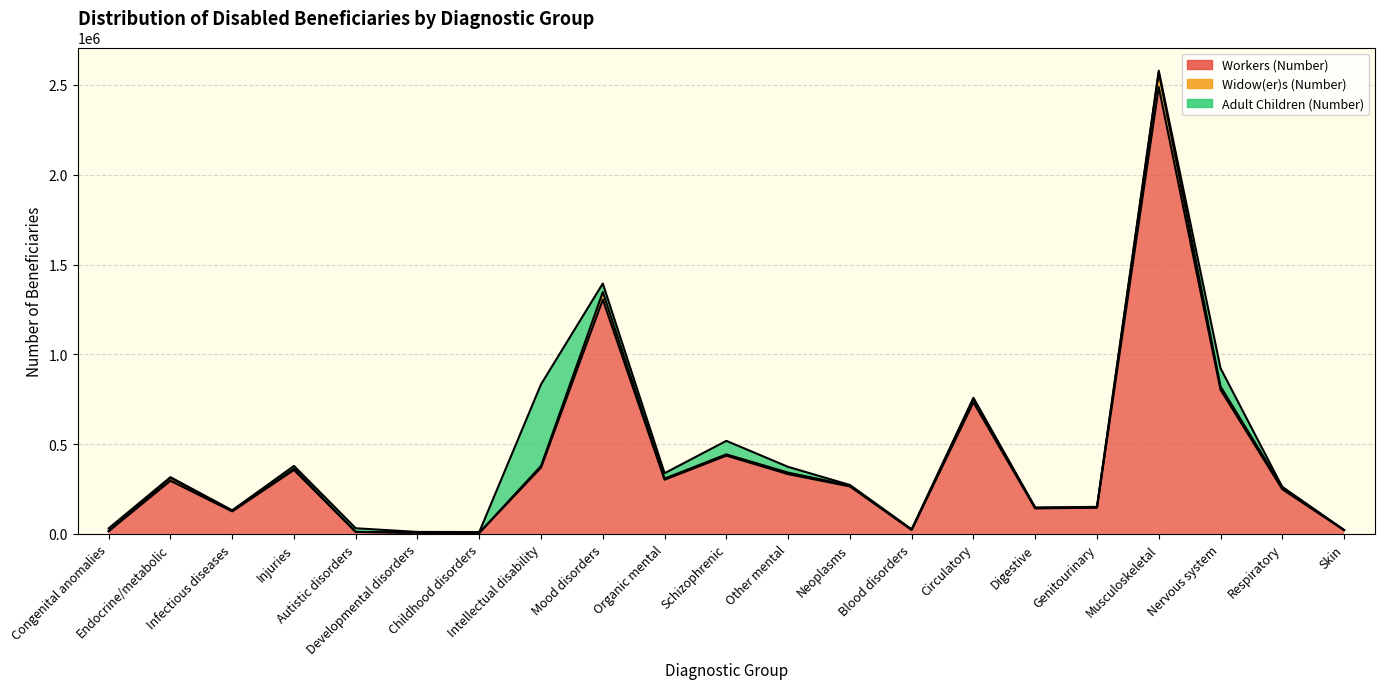

What is the difference between the maximum and second lowest values in the Workers (Number) series?

2481624